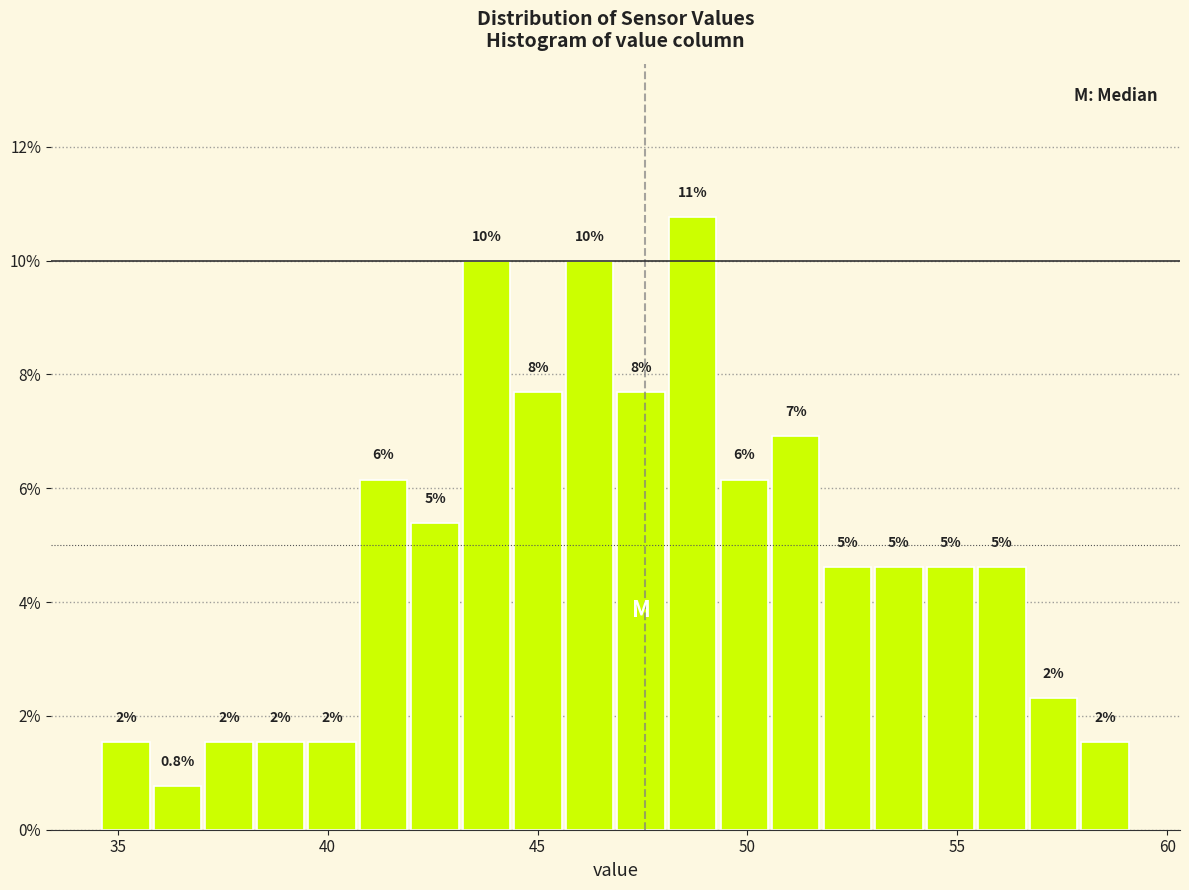

Read against the x-axis, roughly where is the centre of the tallest bar?

48.5